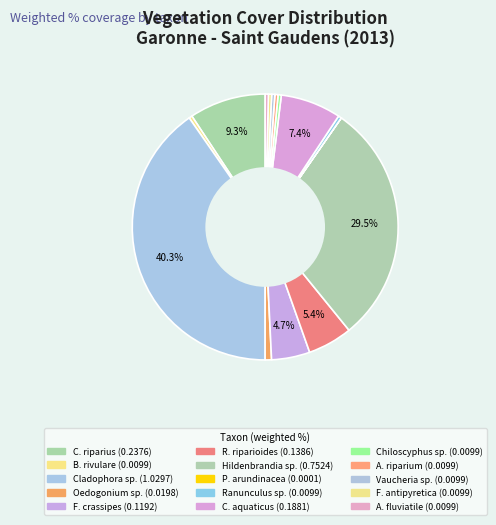

Does any single category account for the majority?

No